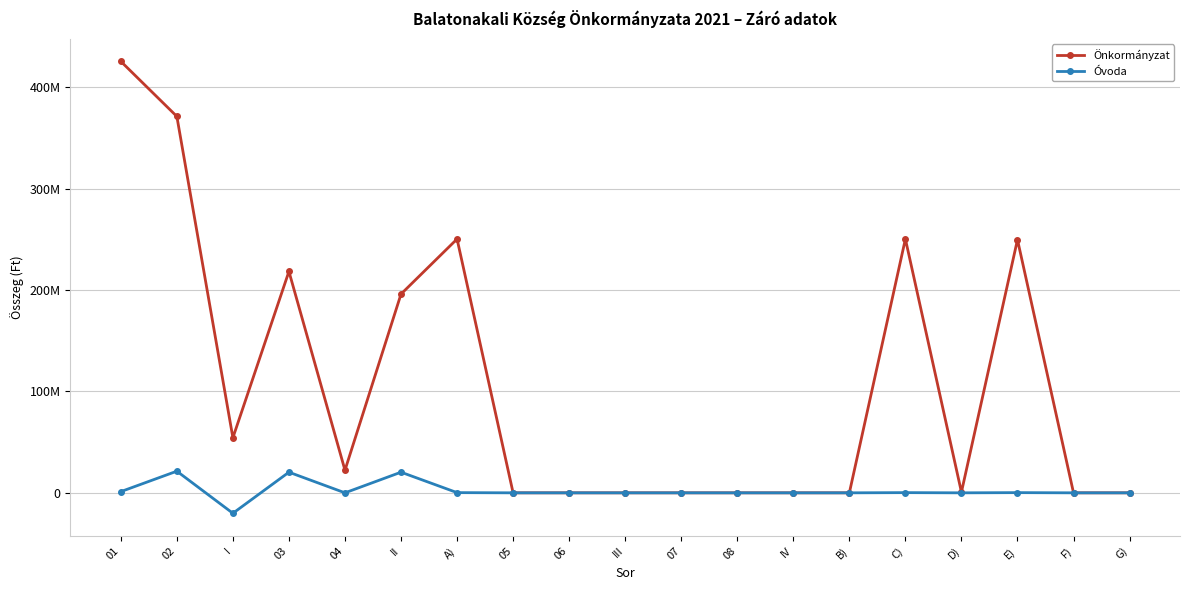

What is the lowest value of the Óvoda series?

-20166335